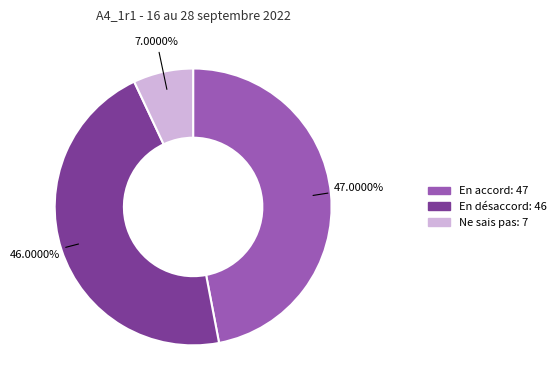

How many segments does this pie chart have?

3